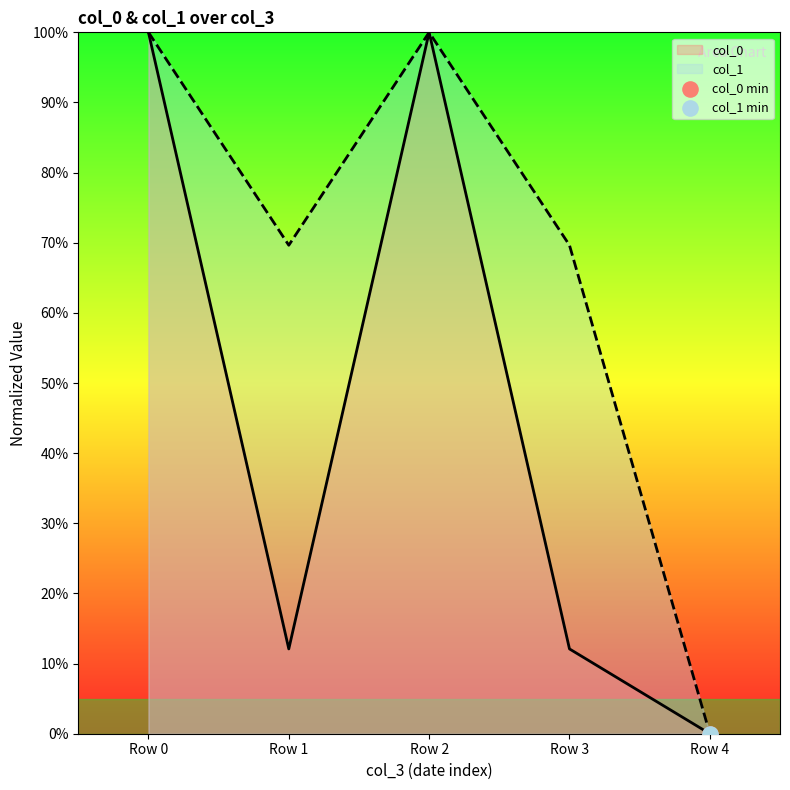

At how many categories does at least one series exceed 10?

4